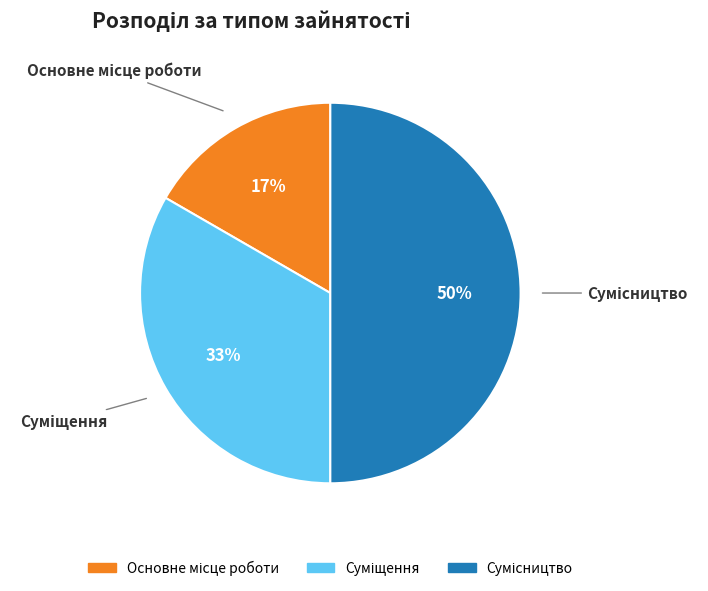

To the nearest percent, what is the difference between the largest and smallest slice percentages?

33%